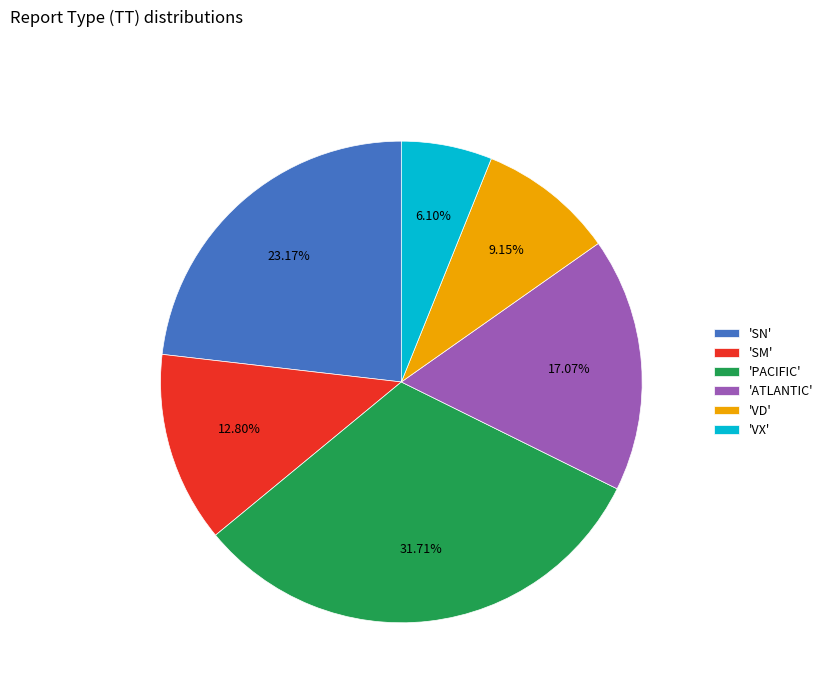

Which category has the biggest portion of the pie?

'PACIFIC'